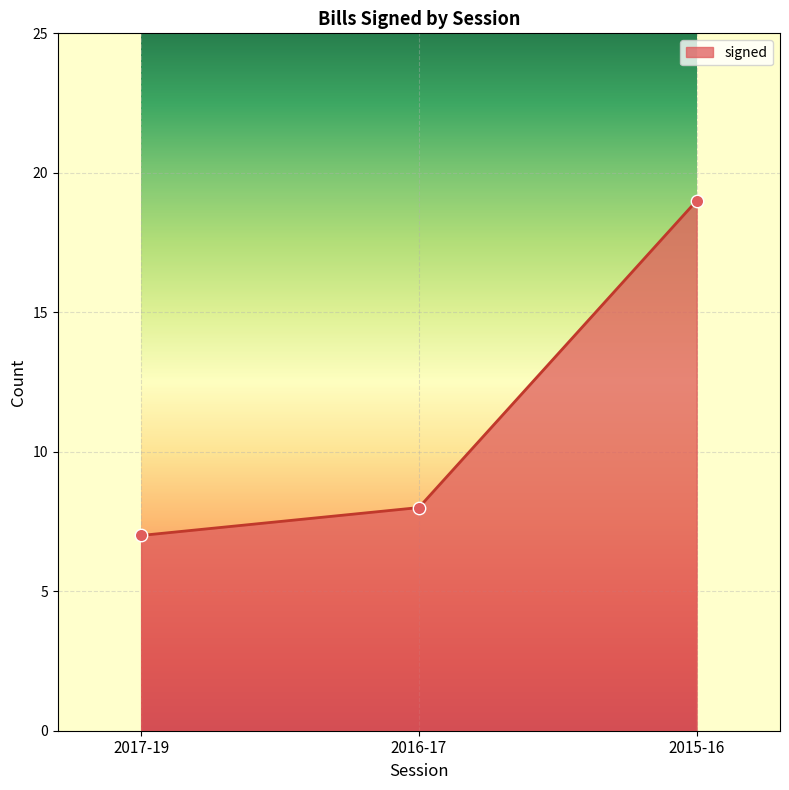

What is the change in value from 2017-19 to 2016-17?

+1